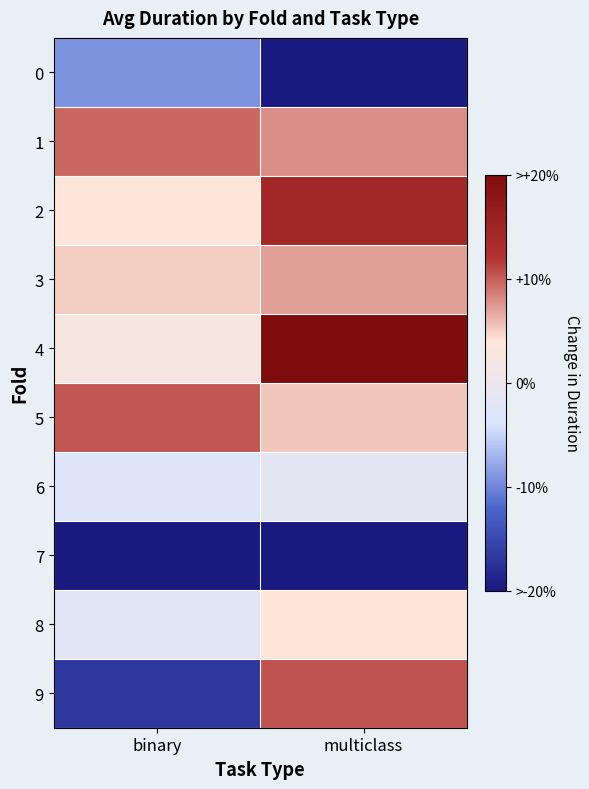

What is the spread (max minus min) of values at binary?

32.5